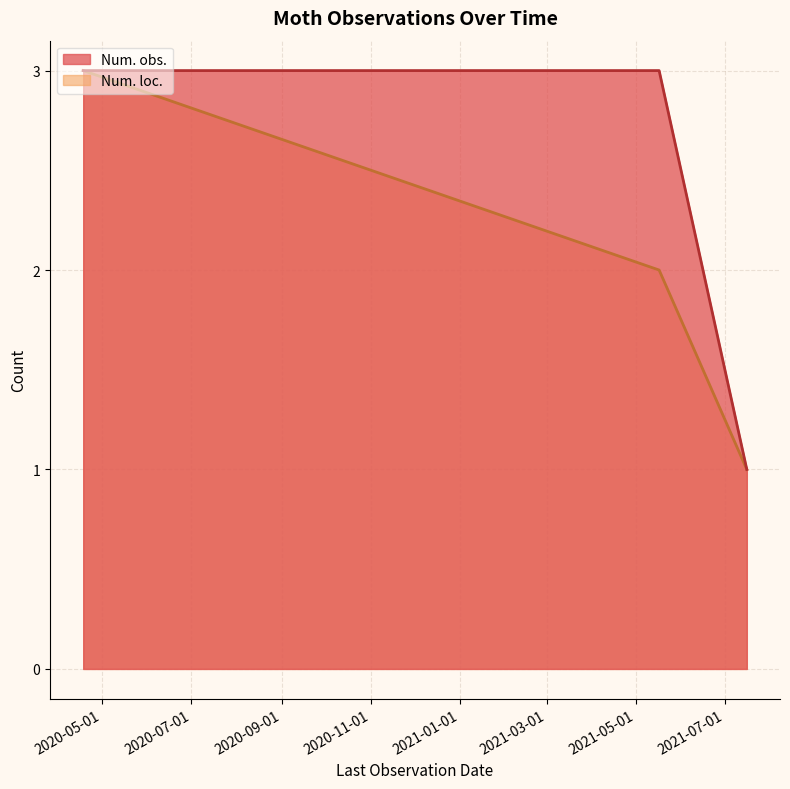

True or false: Num. obs. and Num. loc. intersect in this chart.

False